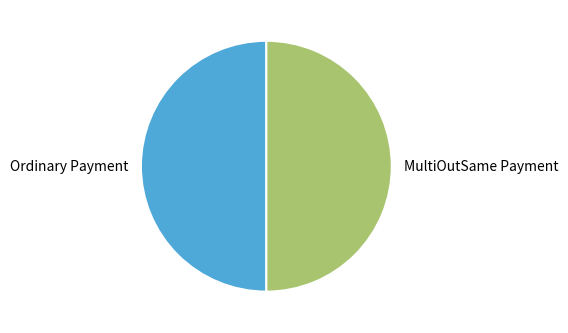

True or false: MultiOutSame Payment accounts for 50% of the total.

True